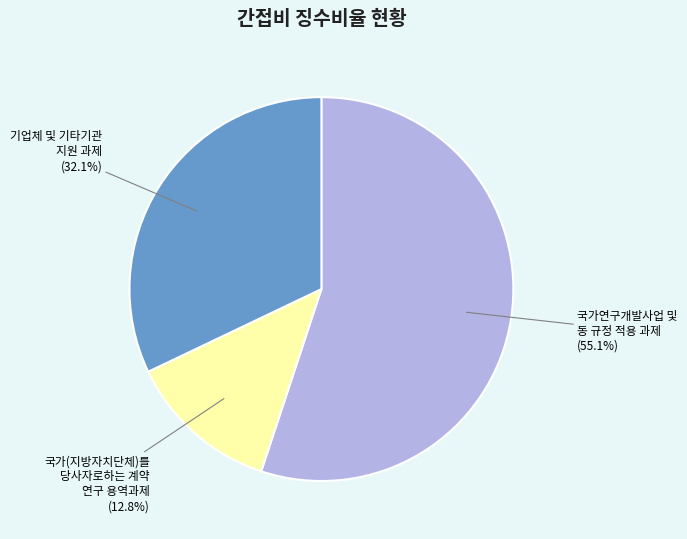

To the nearest percent, what is the average slice percentage?

33%